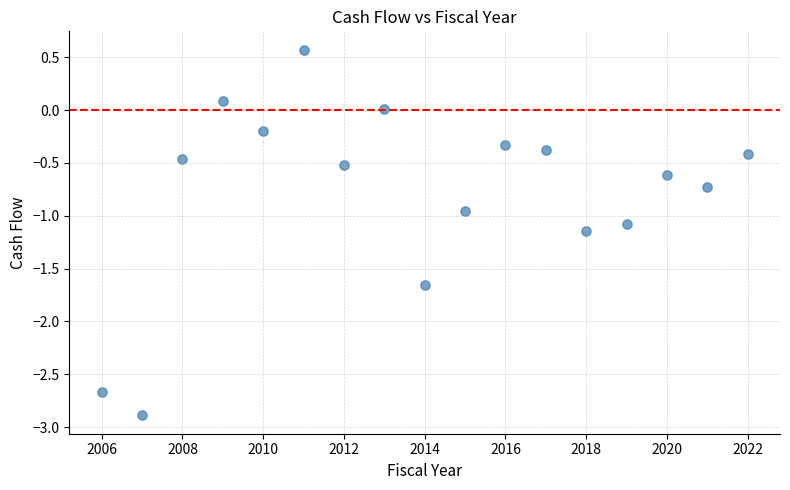

What is the range of X values (max minus min)?

16.0